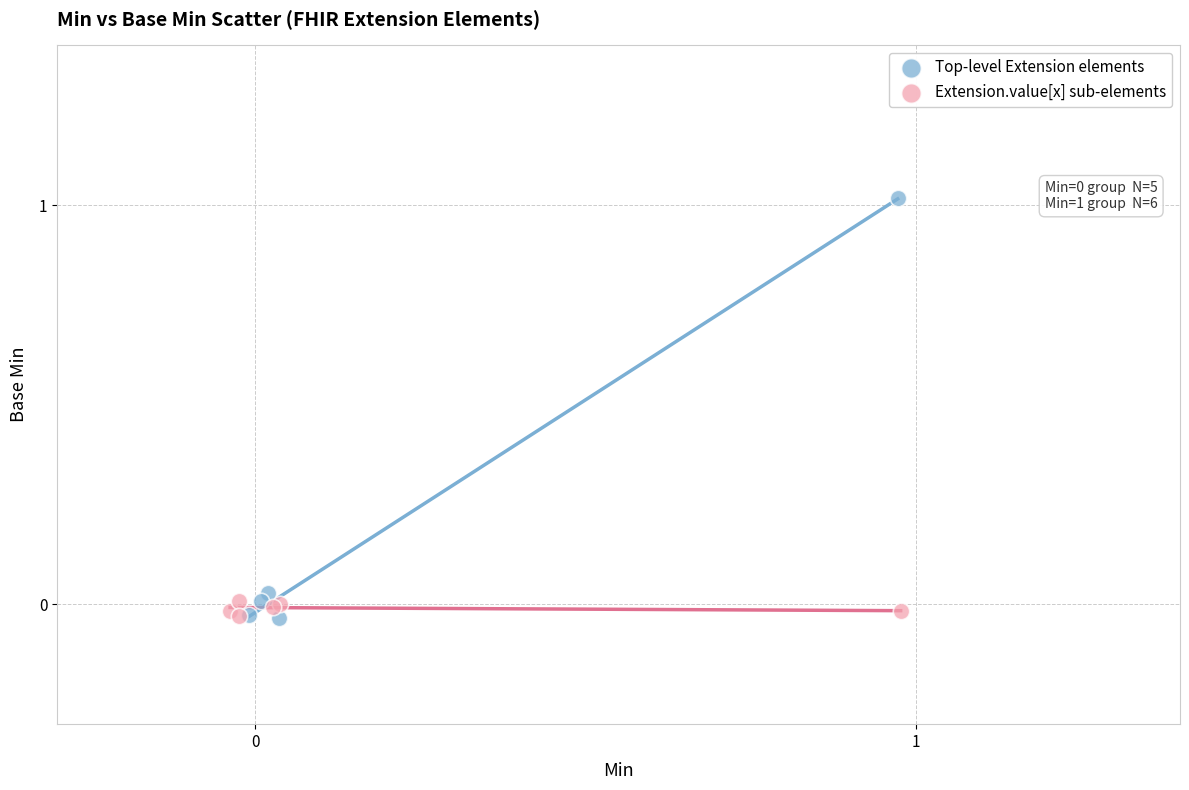

Which series has the widest spread of Y values?

Top-level Extension elements